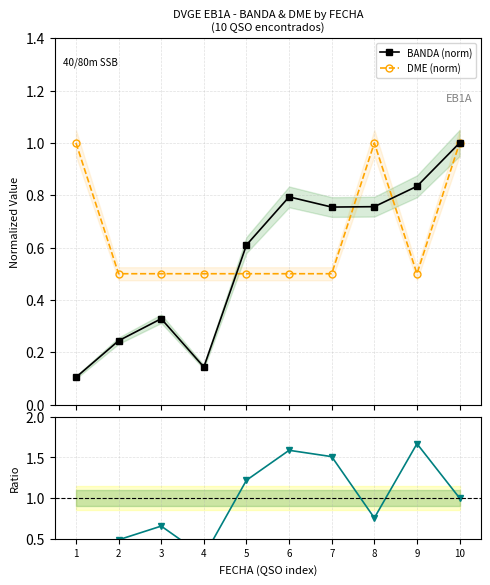

List the series in order of their overall mean, highest first.

DME/BANDA ratio, DME (norm), BANDA (norm)